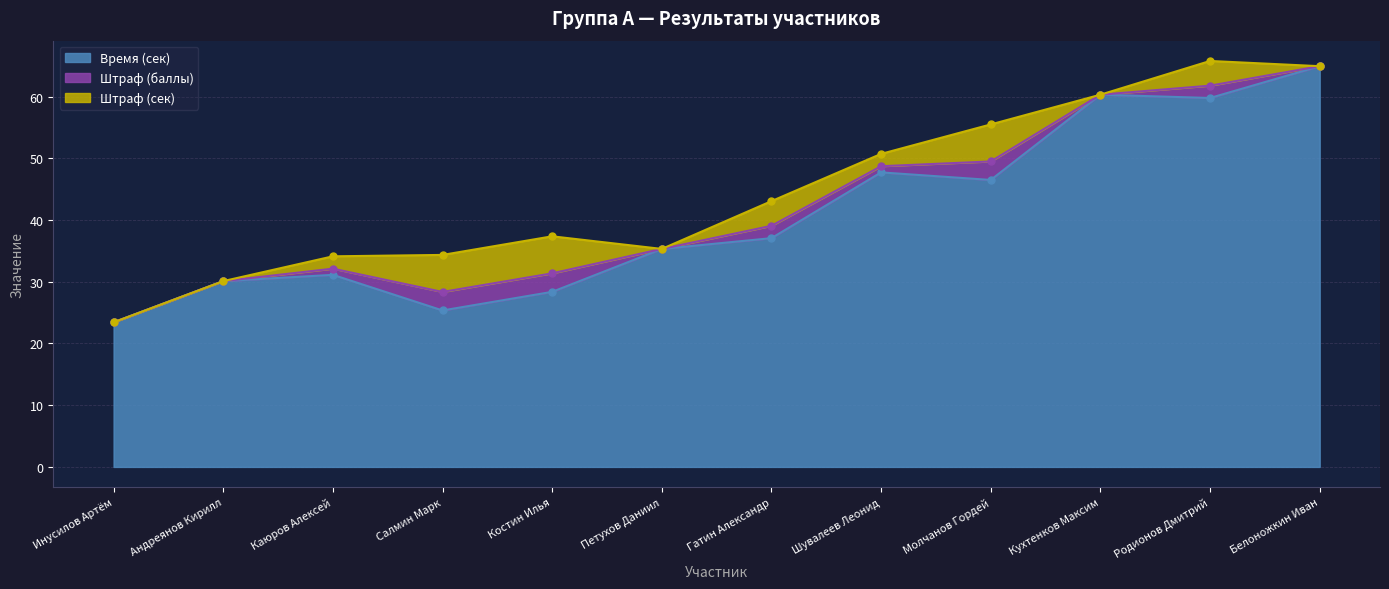

Count the number of categories in the chart.

12